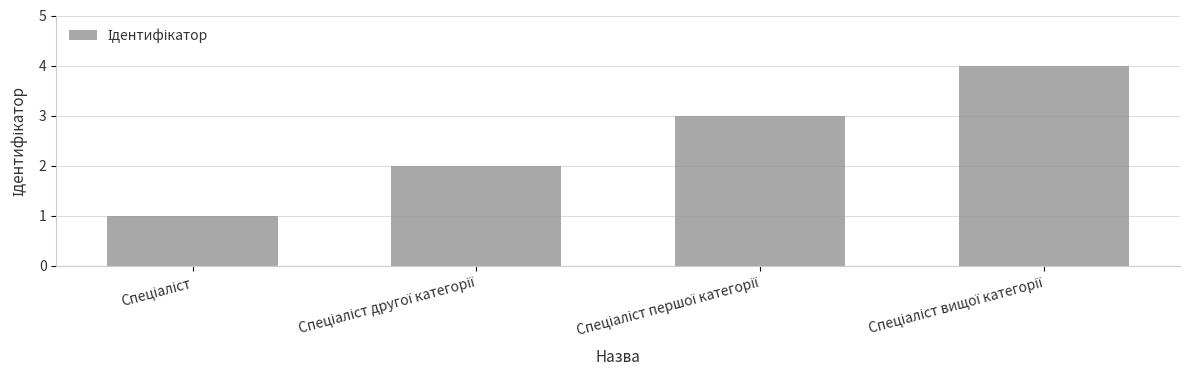

What is the greatest value displayed?

4